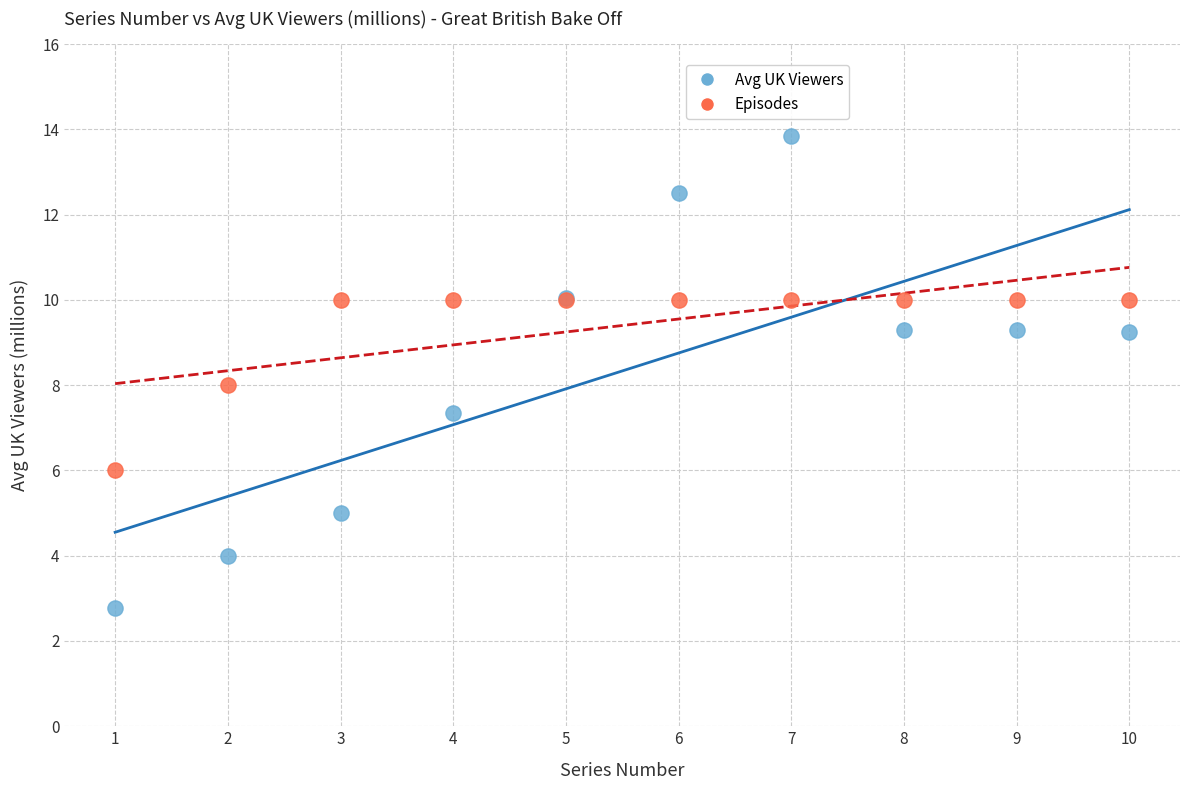

What are all the series names shown in the legend?

Avg UK Viewers, Episodes